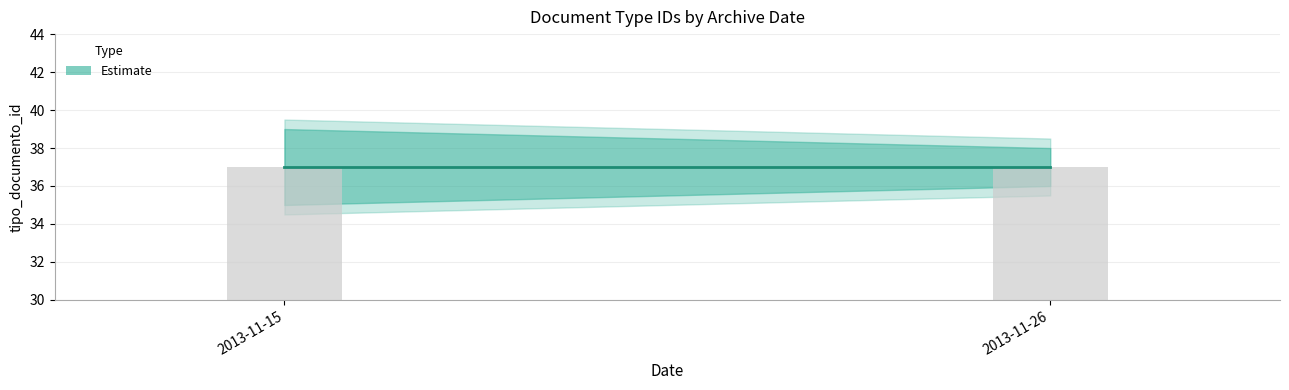

Does the chart contain stacked bars?

No